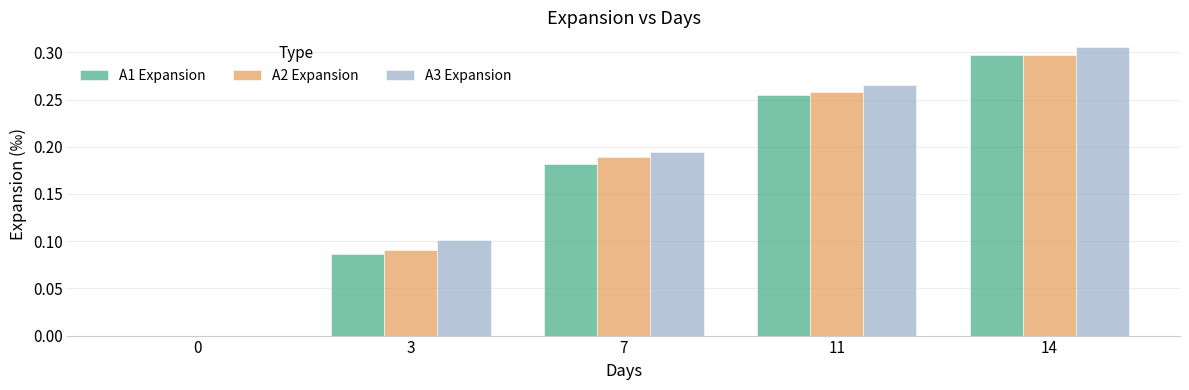

What is the sum of the A2 Expansion values at 14 and 3?

0.4